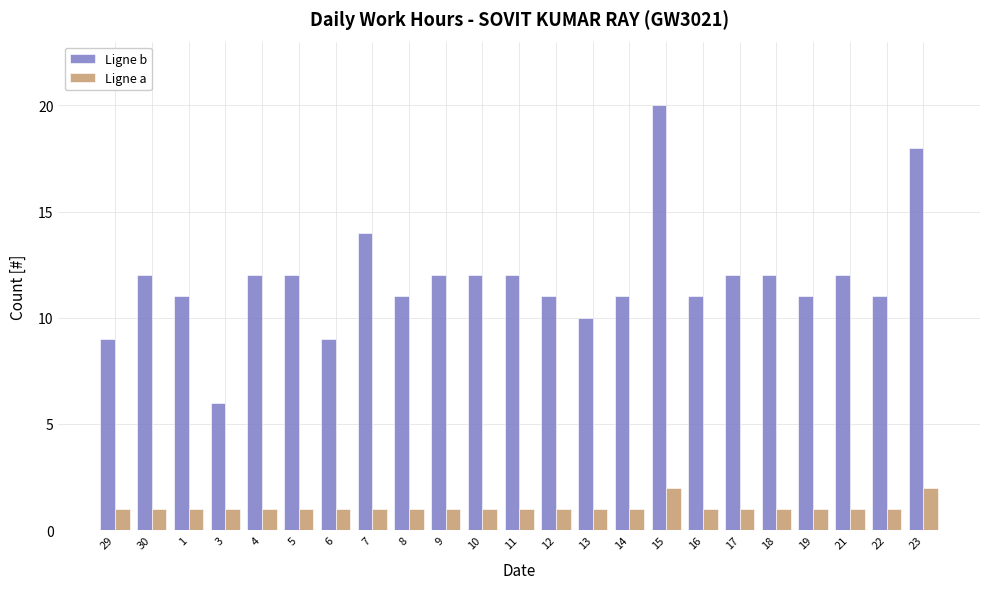

At how many categories does at least one series exceed 13?

3